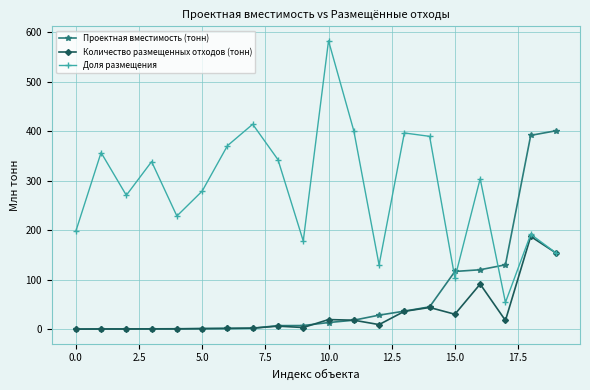

List the series in order of their peak value, highest first.

Доля размещения, Проектная вместимость (тонн), Количество размещенных отходов (тонн)